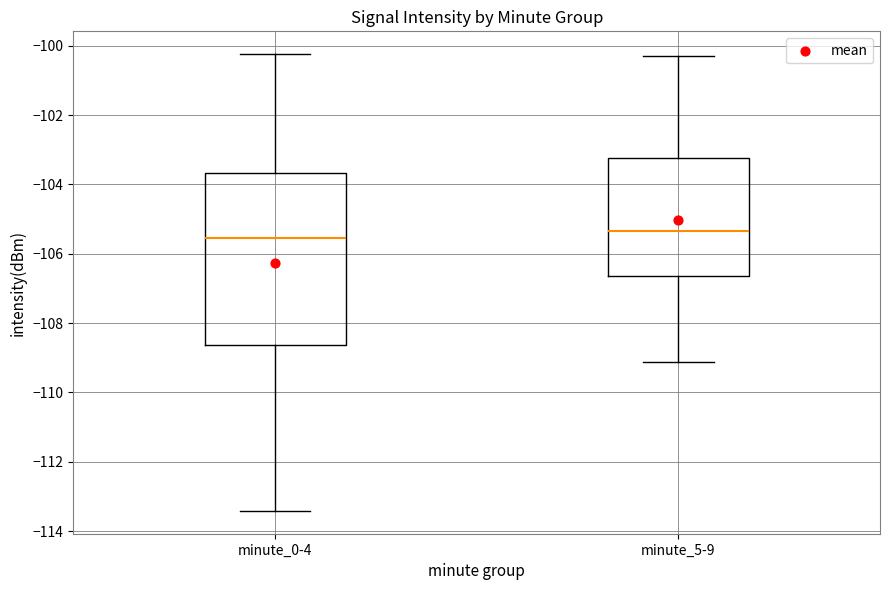

Which box's median line is the highest?

minute_5-9